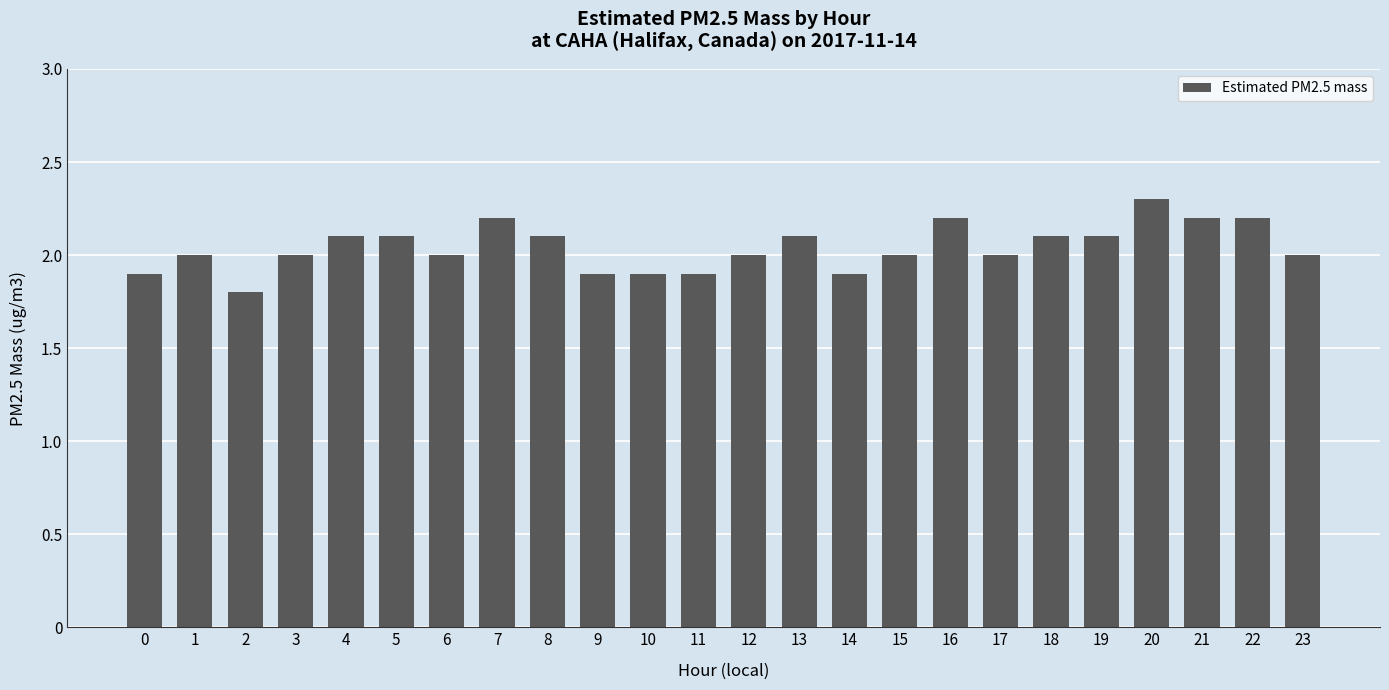

Between 13 and 12, which is larger?

13